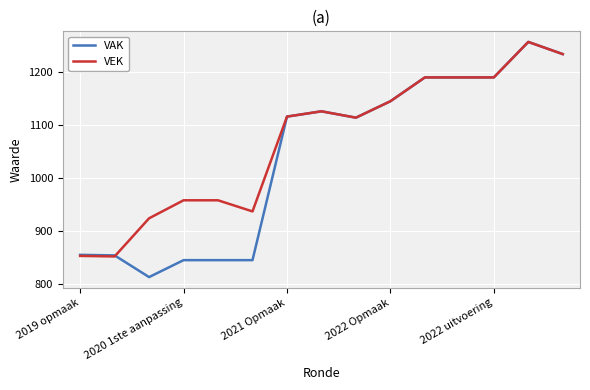

What is the minimum value for VEK?

852